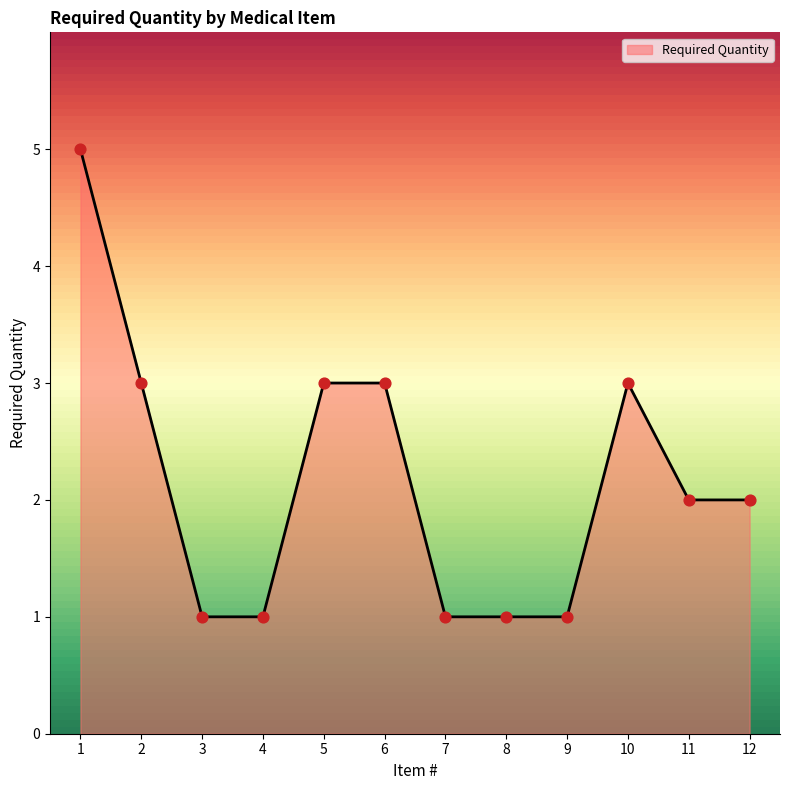

What is the ratio of the value at 10 to the value at 3?

3.0